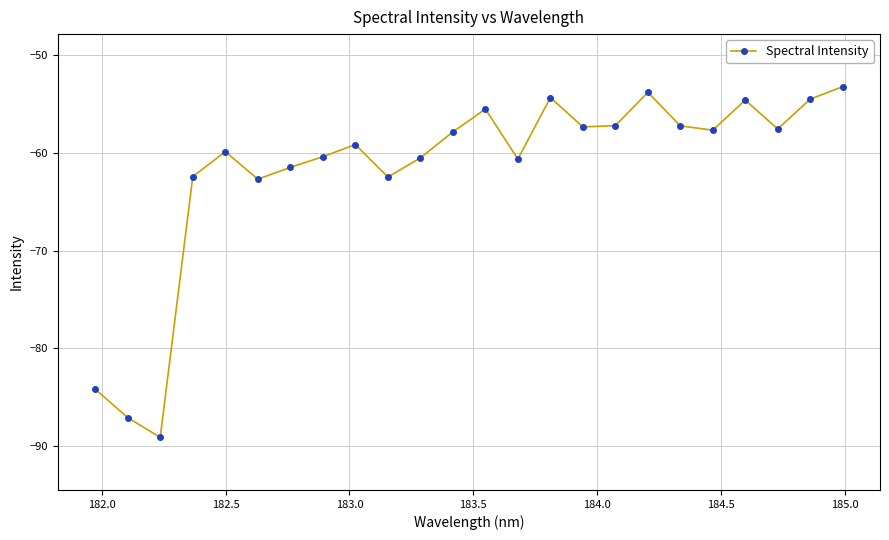

What is the minimum value shown in the chart?

-89.1